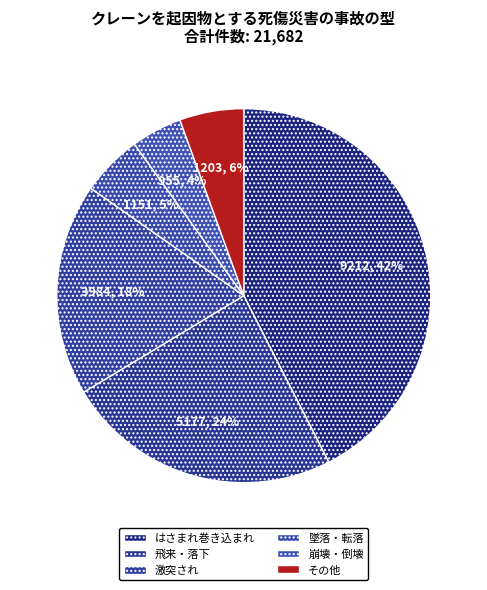

How much of the chart is everything except 飛来・落下?

76.1%